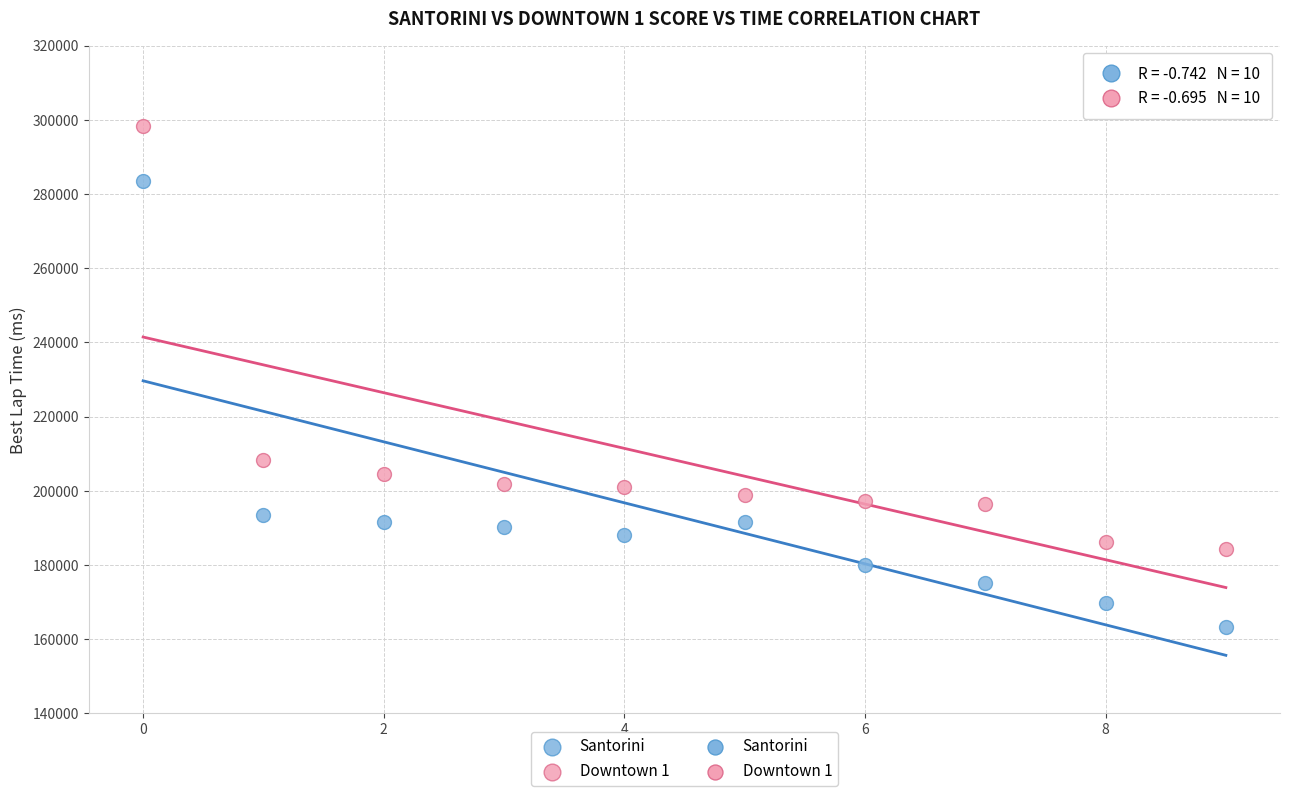

Which series contains the highest Y value?

Downtown 1